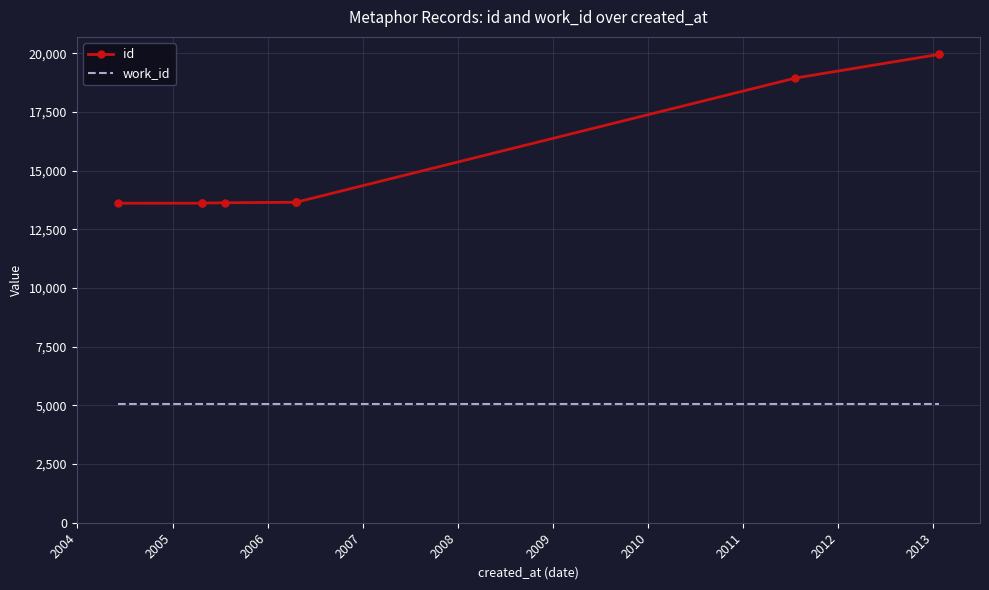

How many lines are shown in the chart?

2